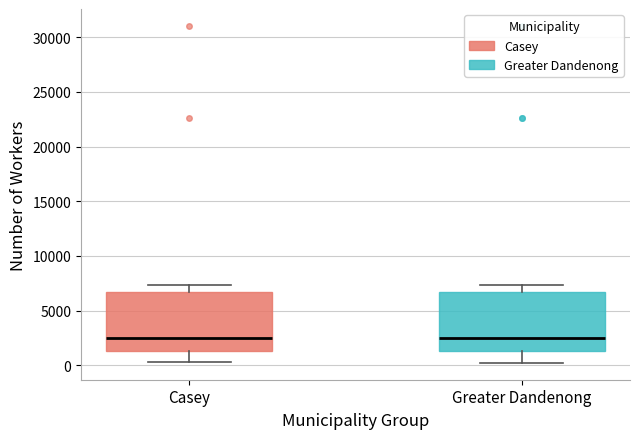

Where is the upper edge of the box for Casey on the y-axis? The values are not printed on the chart, so give them approximately, as read against the axis.

6500